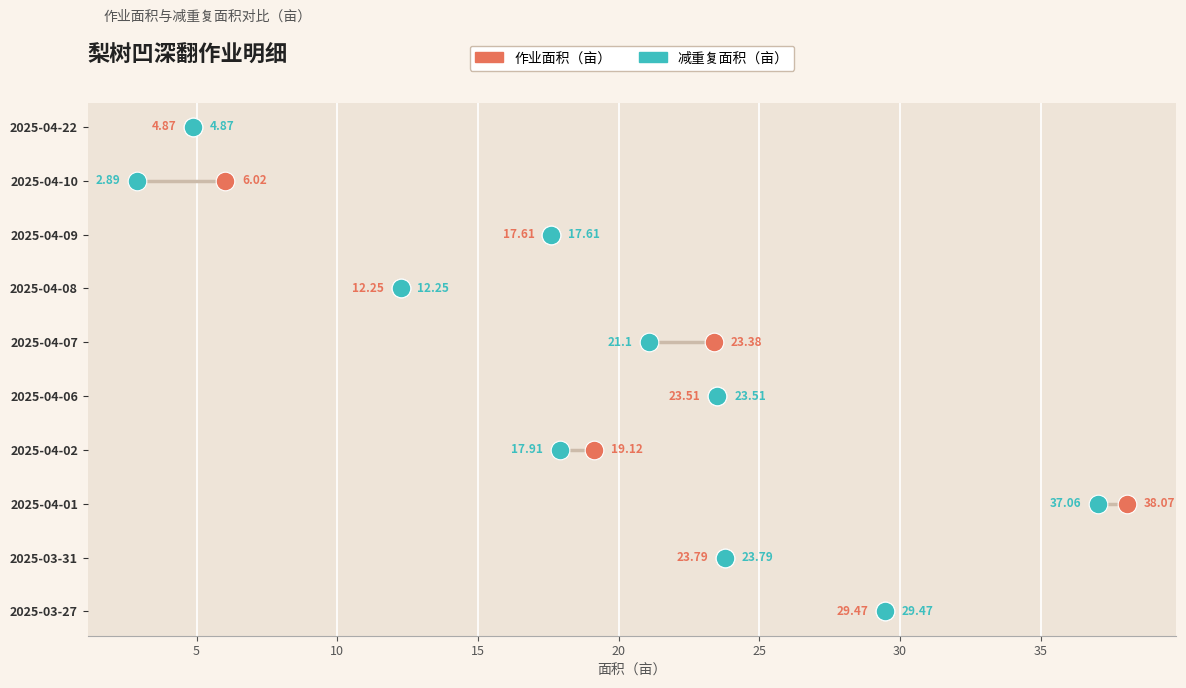

Which series contains the highest Y value?

作业面积（亩）